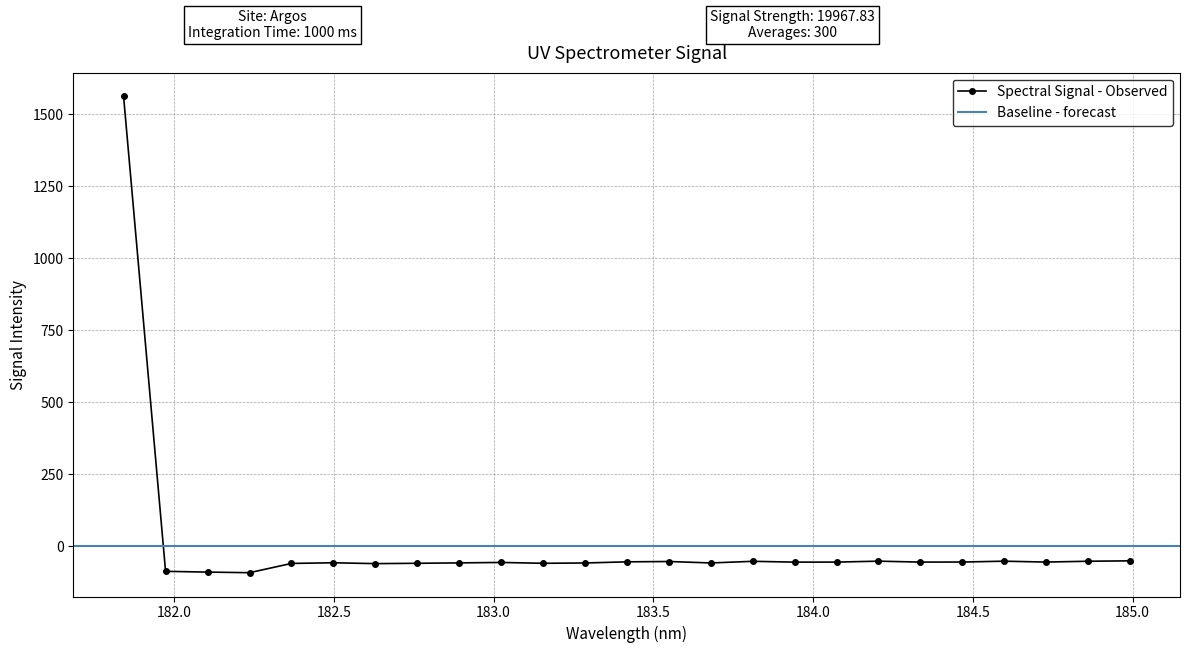

True or false: the data shows -15.4 at 184.9911297472.

False